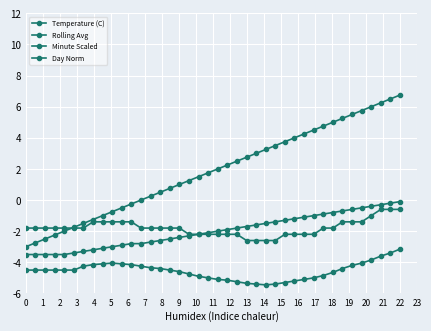

Is this an area chart (filled region under the line)?

No